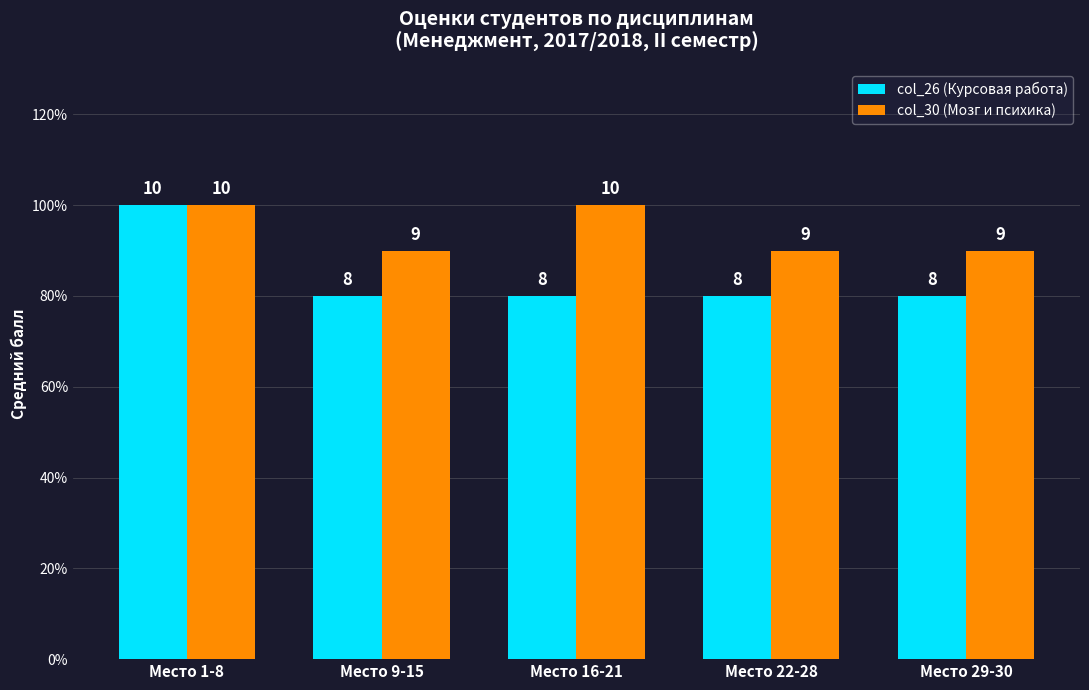

What position from the left is Место 29-30?

5